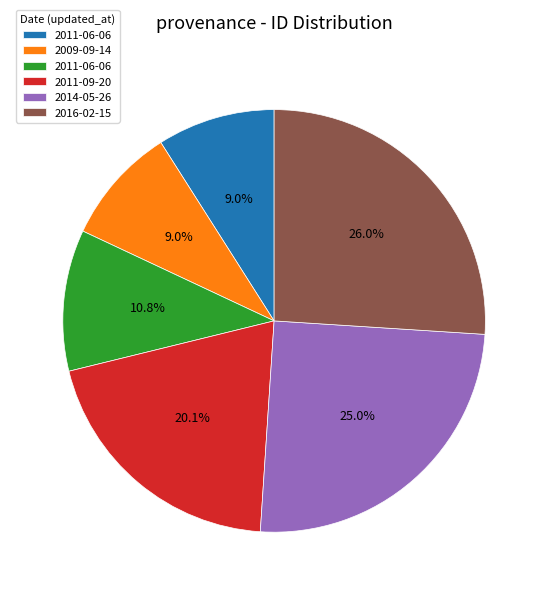

Is there any slice that represents more than half of the pie?

No